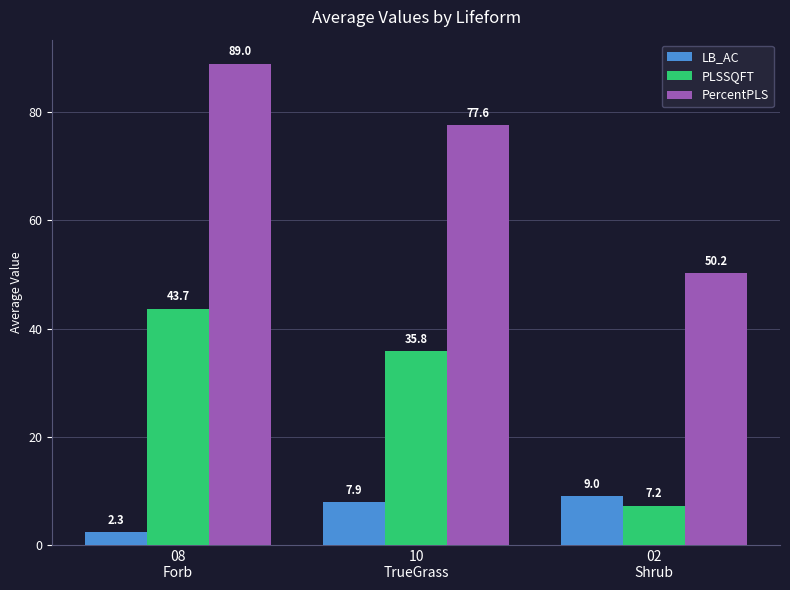

Between 08
Forb and 02
Shrub, which series saw the biggest shift?

PercentPLS